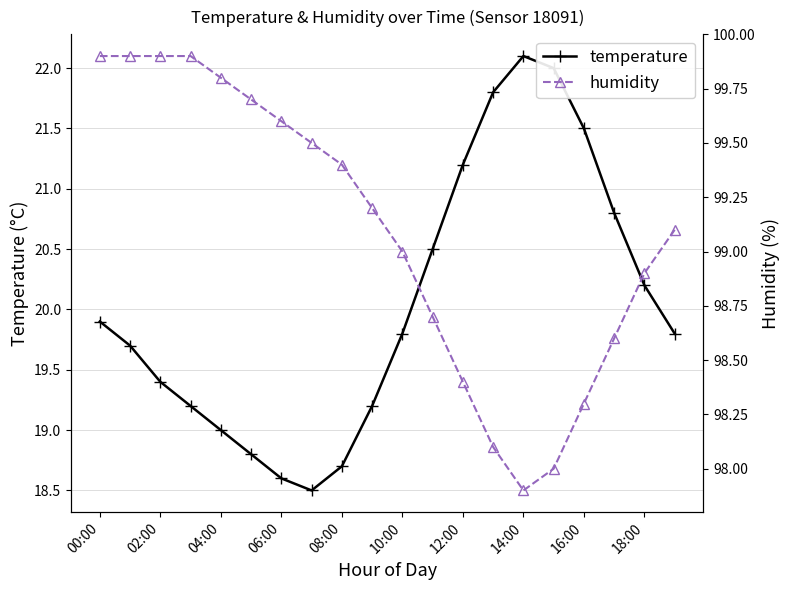

True or false: temperature has a value of 29.5 at 12:00.

False